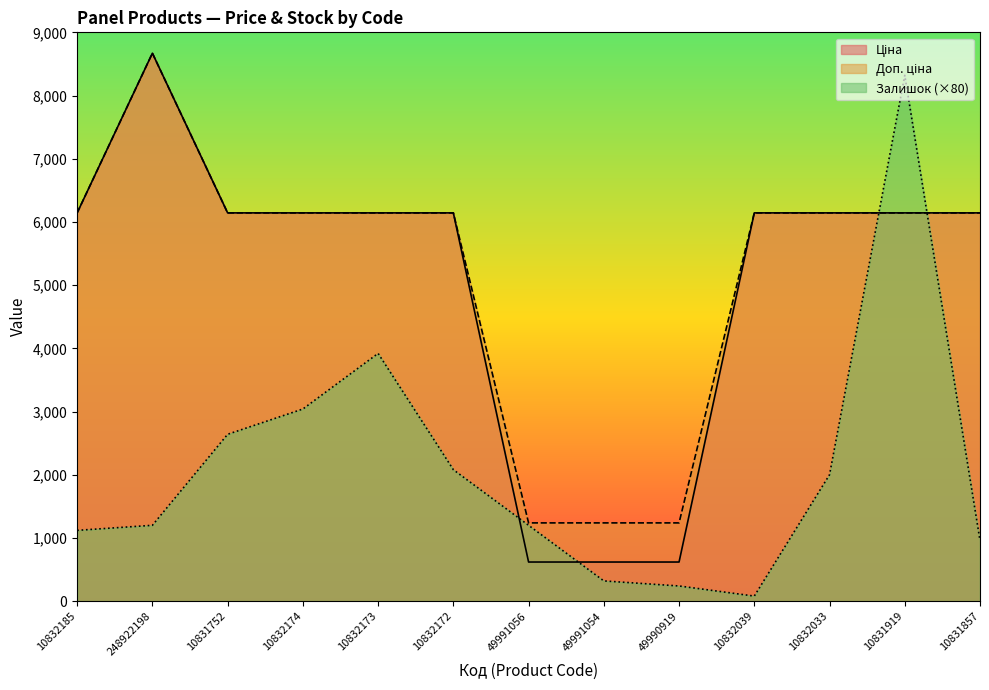

At how many categories does at least one series exceed 198?

13